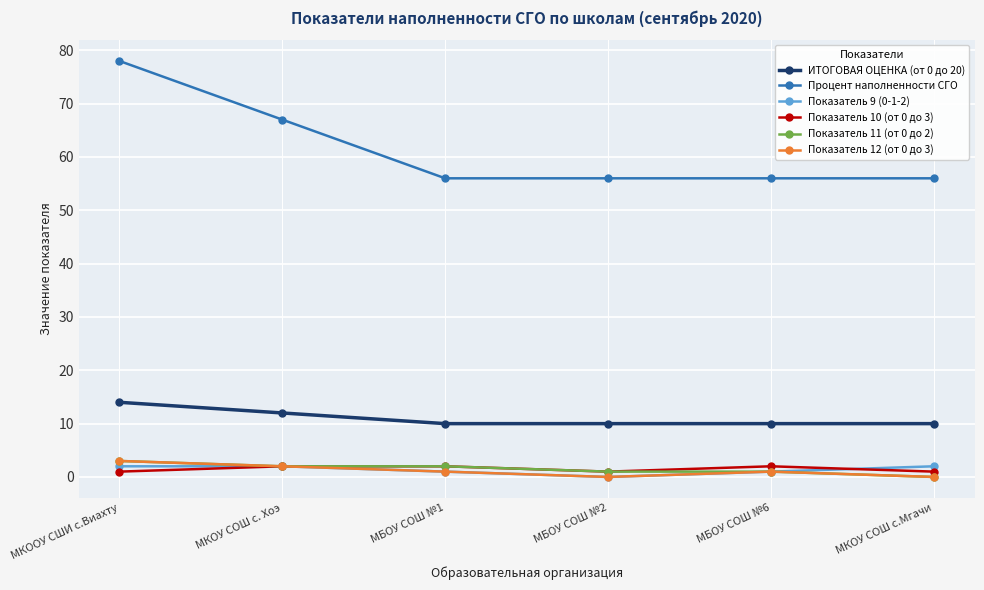

Which series has the widest spread of values?

Процент наполненности СГО